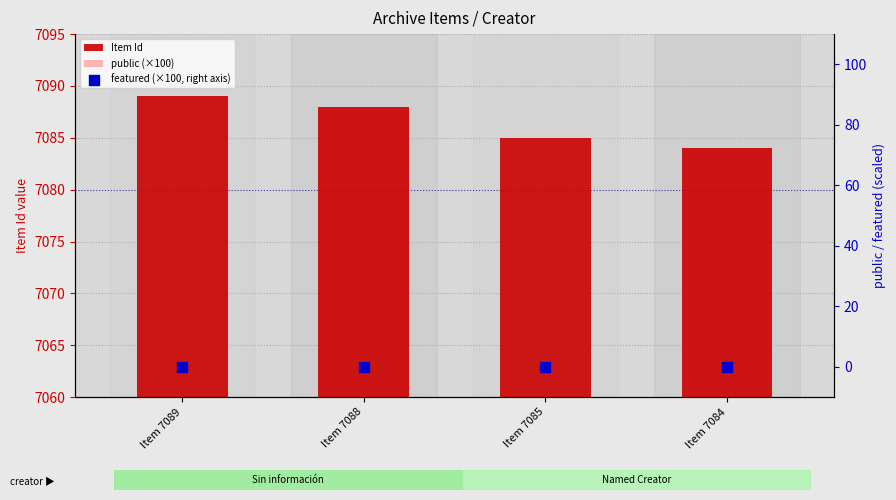

What is the total value across all series at Item 7089?

7189